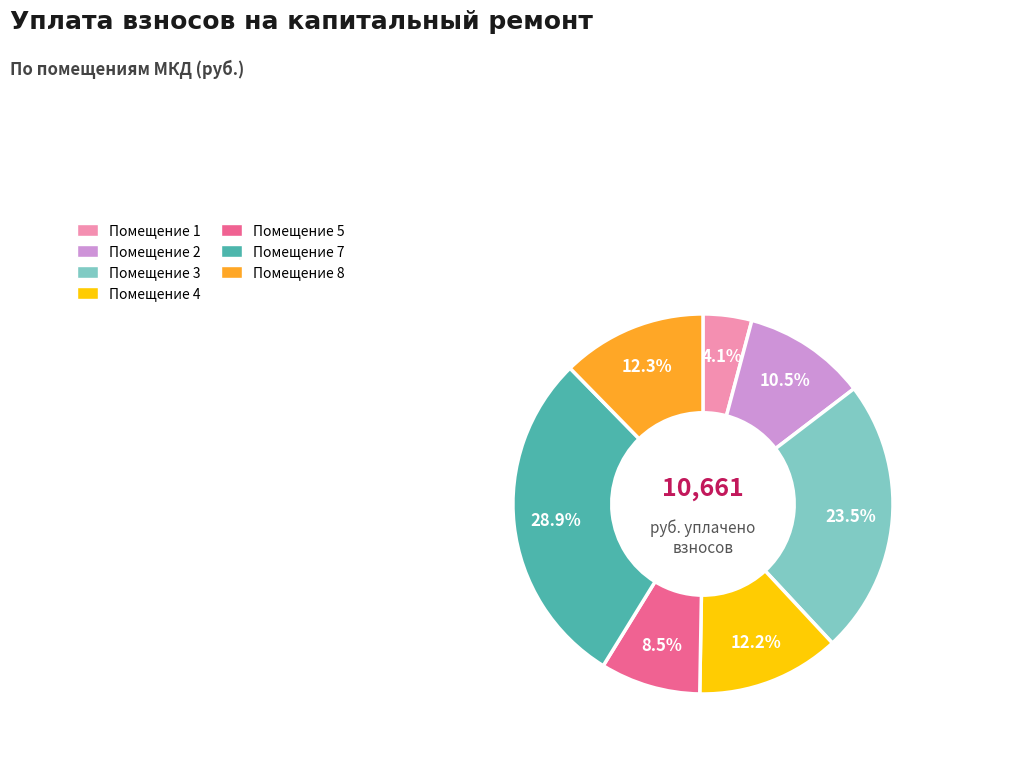

Is there a majority slice in this chart?

No